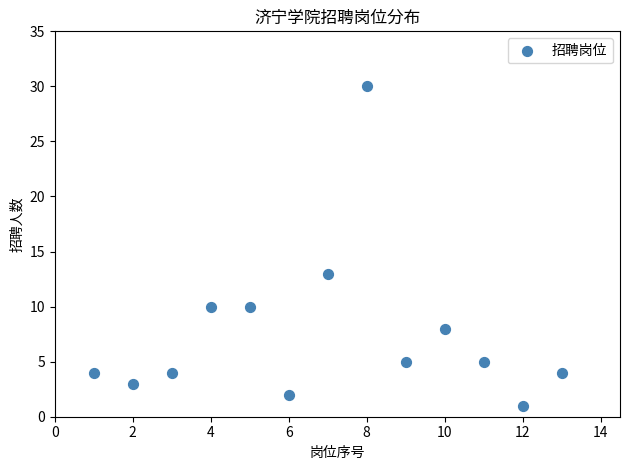

What is the range of X values (max minus min)?

12